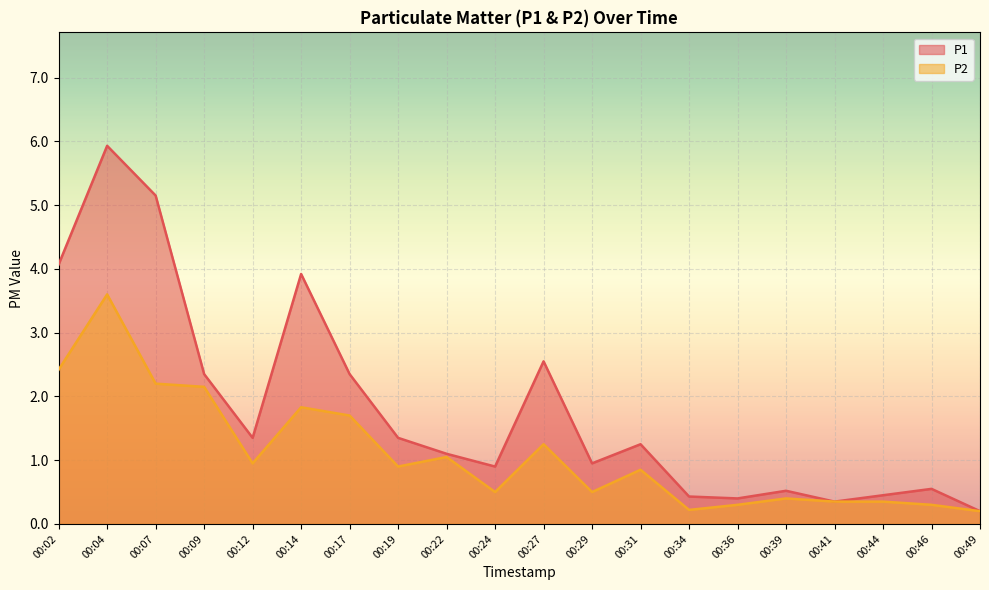

Between 00:27 and 00:44, which series saw the biggest shift?

P1